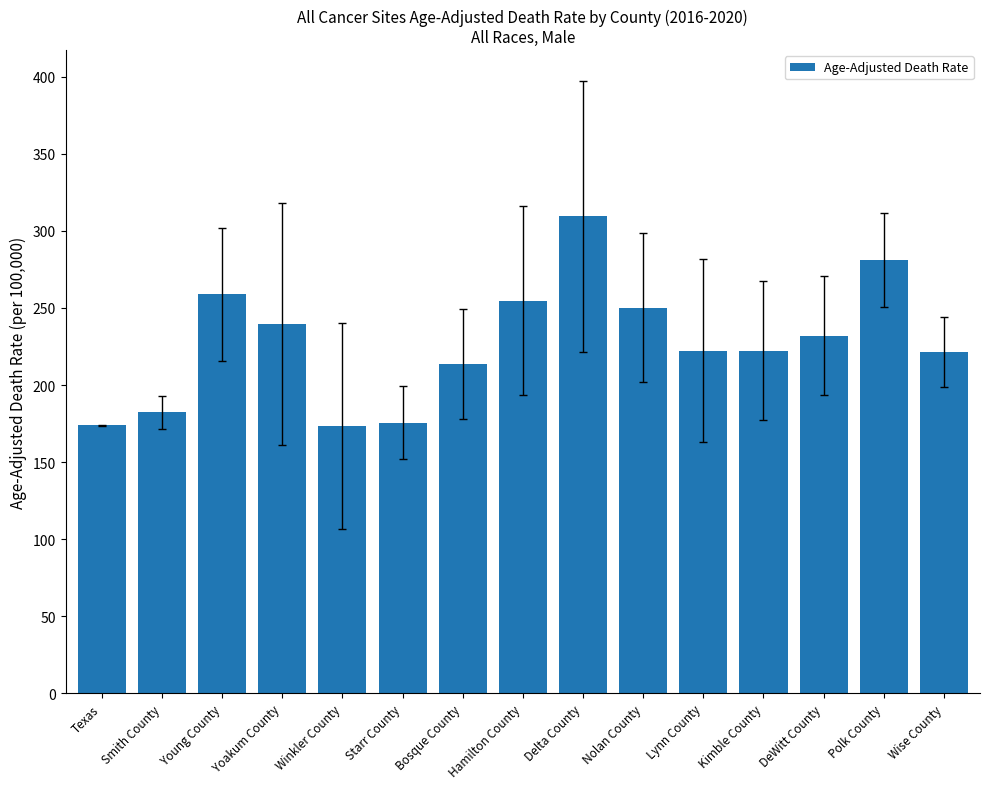

What is the label of the 8th bar from the right?

Hamilton County